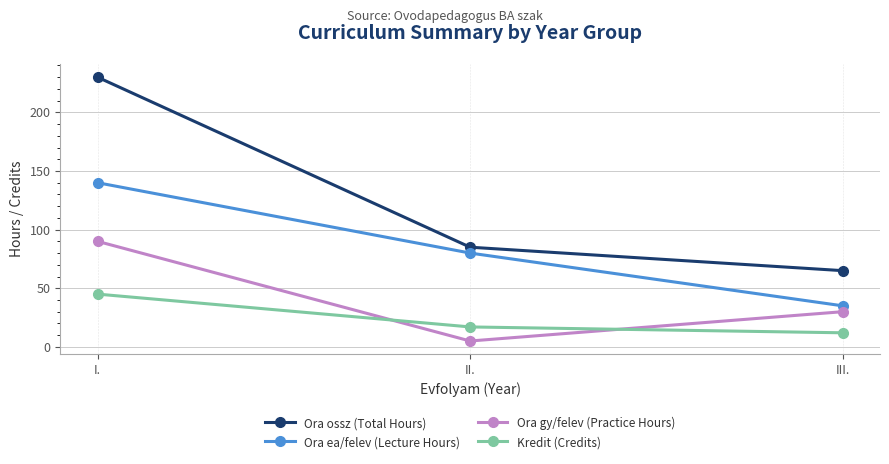

What is the value of the Ora ea/felev (Lecture Hours) point at the 2nd from the left?

80